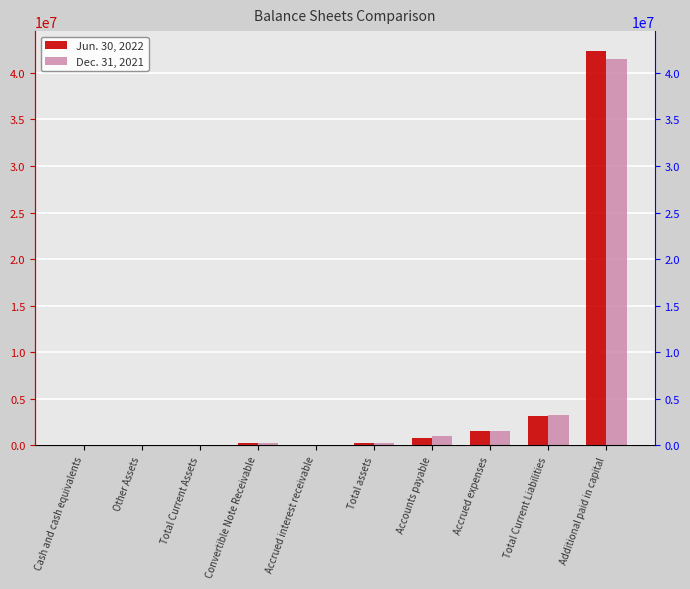

Between Accrued interest receivable and Accounts payable, which series saw the biggest shift?

Dec. 31, 2021